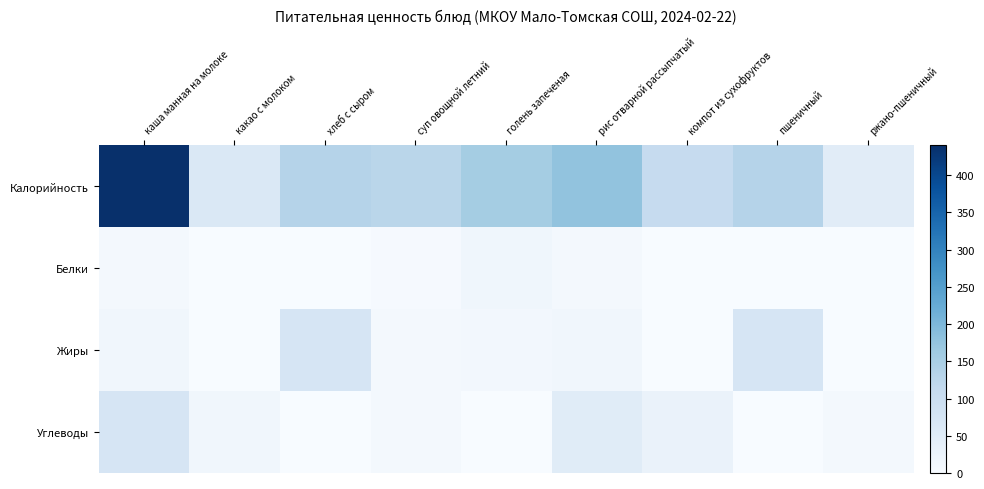

Which category has the highest value across all series?

каша манная на молоке